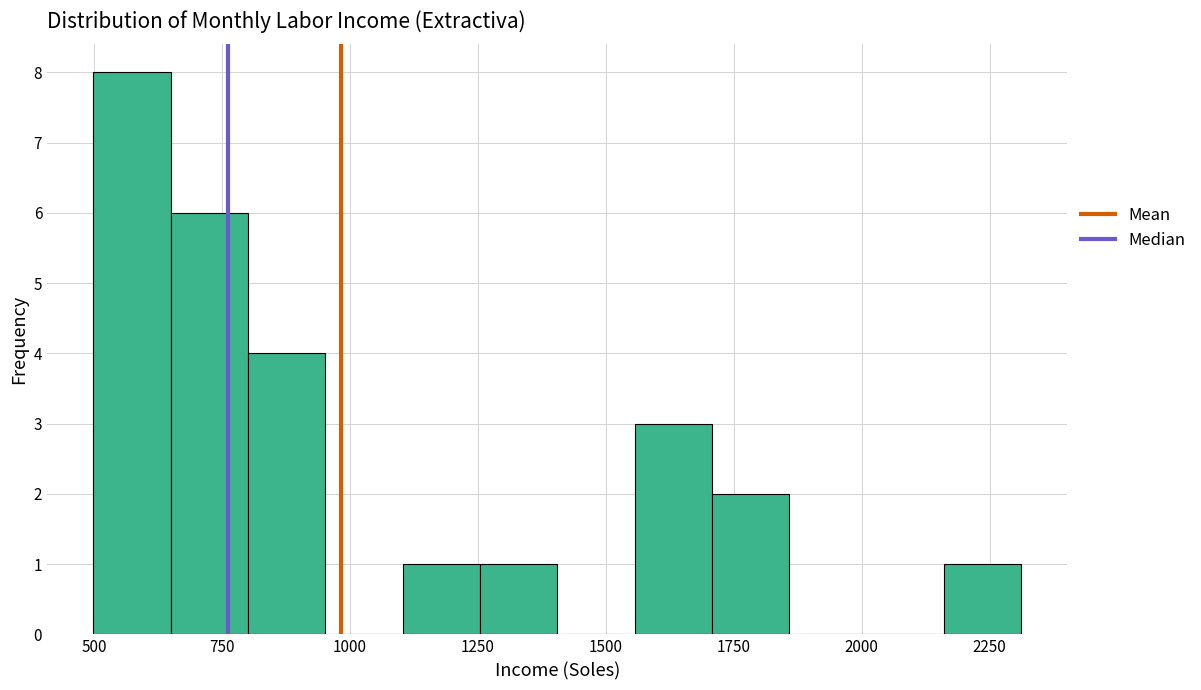

Read against the x-axis, roughly where is the centre of the tallest bar?

550